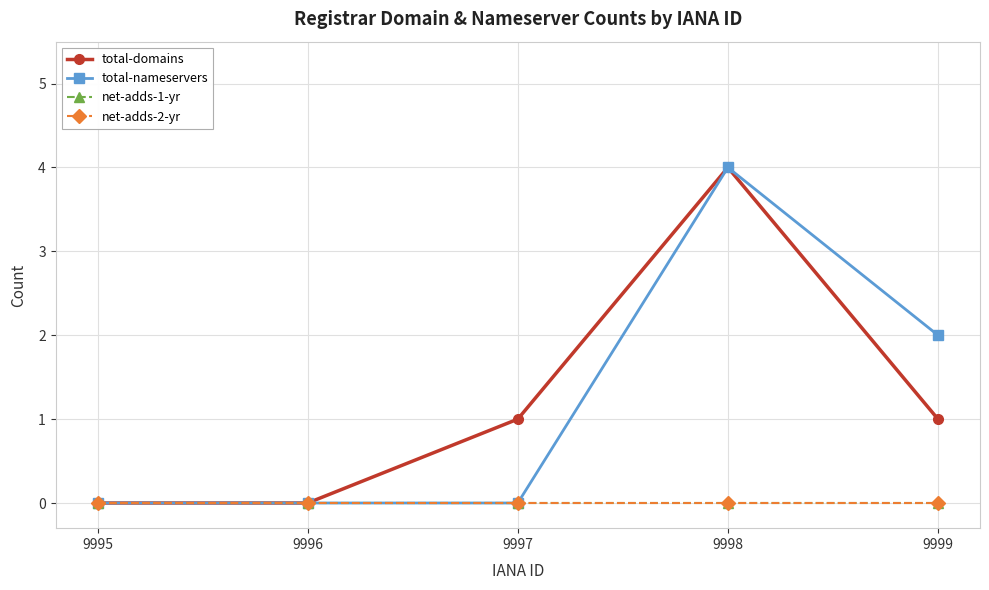

Is this an area chart (filled region under the line)?

No